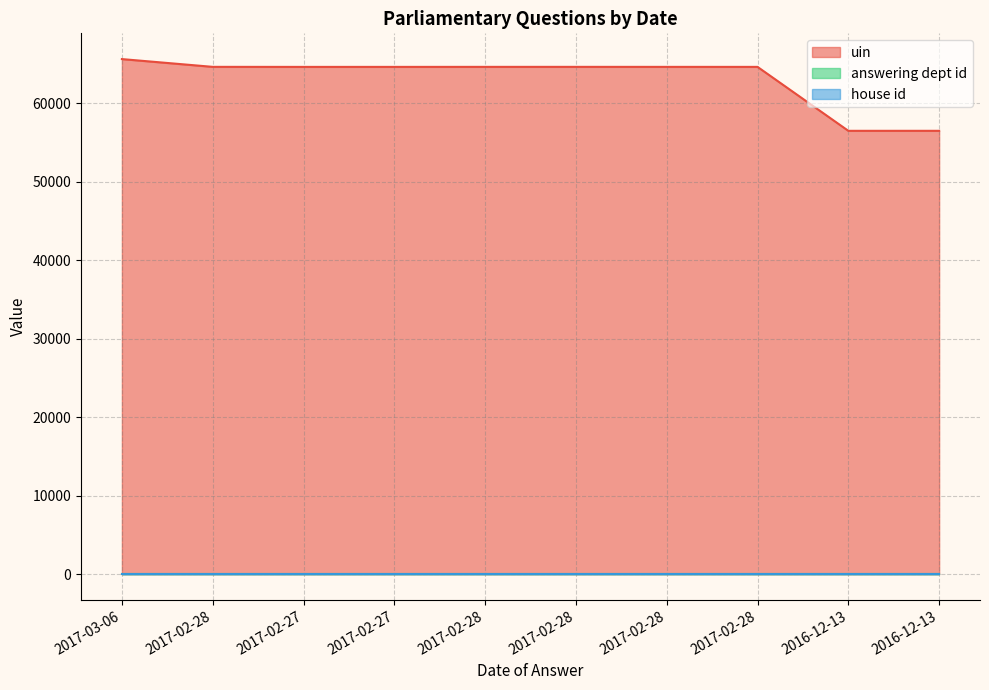

How many lines are shown in the chart?

3